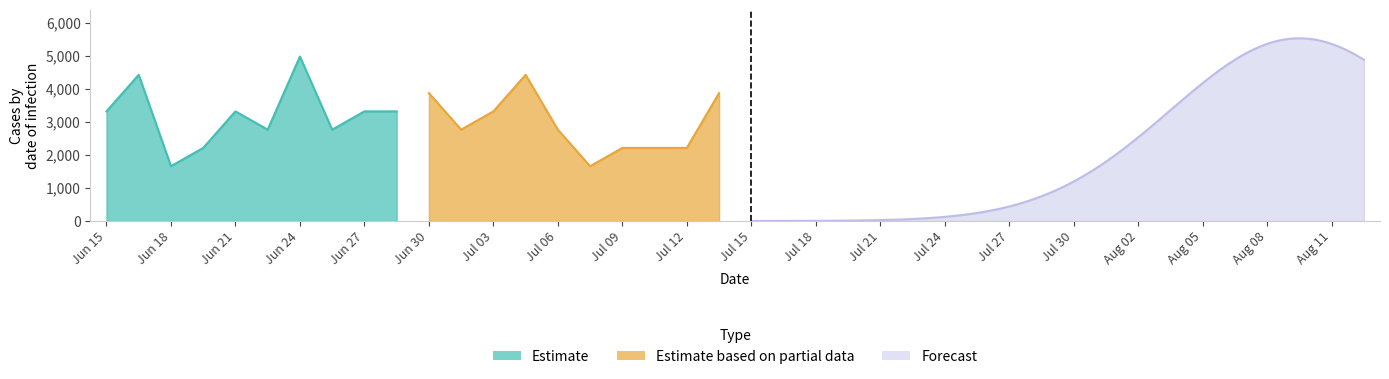

What is the minimum value for Estimate?

1659